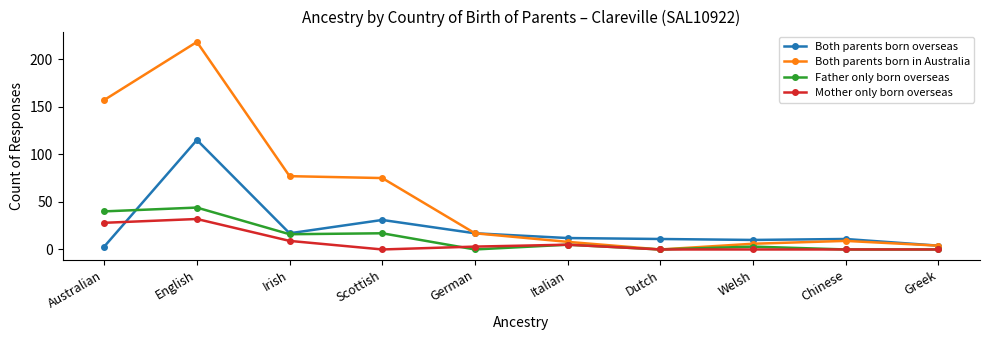

True or false: Mother only born overseas has a value of 38 at Australian.

False